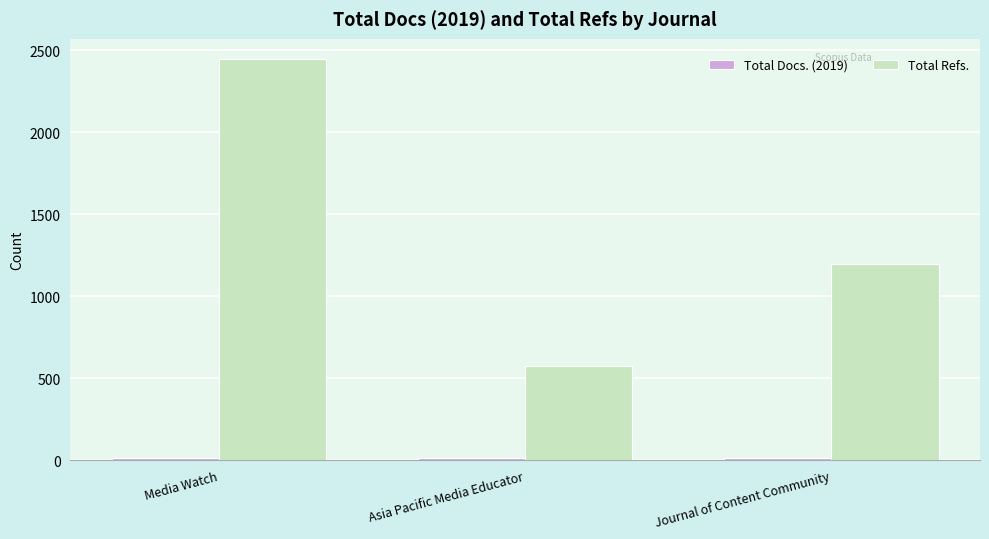

Rank the categories by Total Refs. value from highest to lowest.

Media Watch, Journal of Content Community, Asia Pacific Media Educator